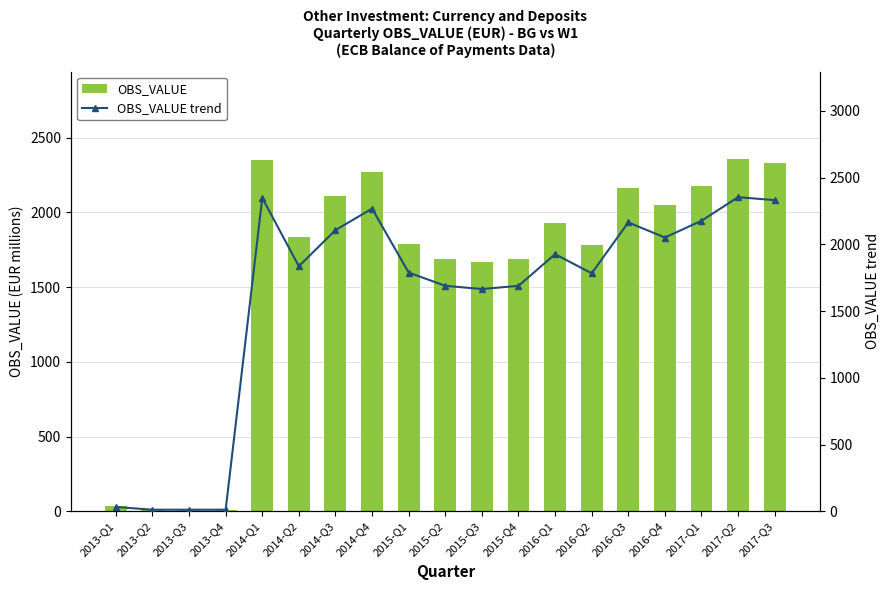

What is the difference between the second highest and second lowest values in the OBS_VALUE trend series?

2336.6